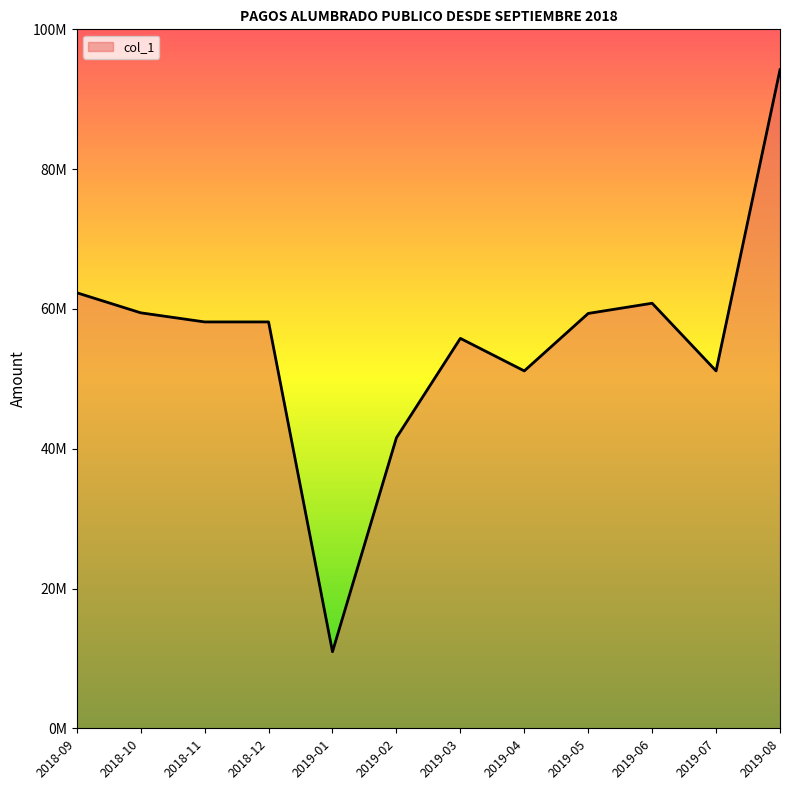

Is this an area chart (filled region under the line)?

Yes